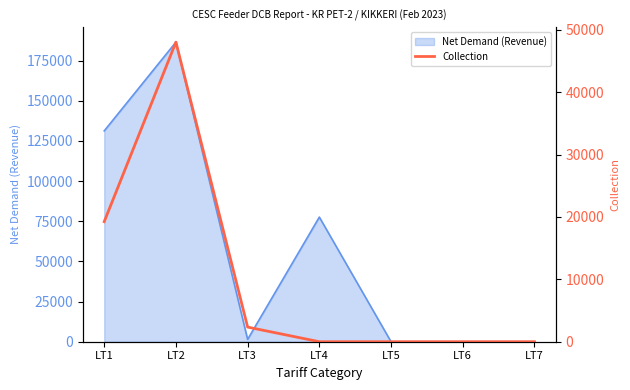

What is the approximate value at LT3?

2344.0